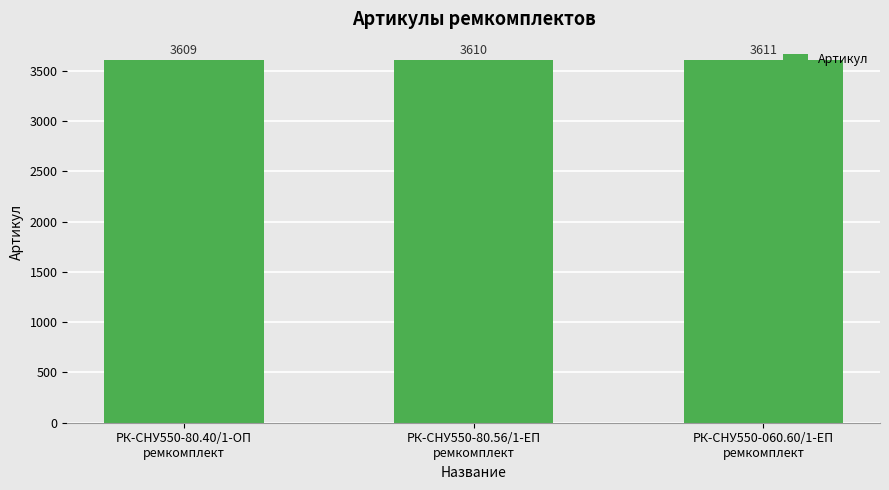

What is the difference between the second highest and minimum values?

1